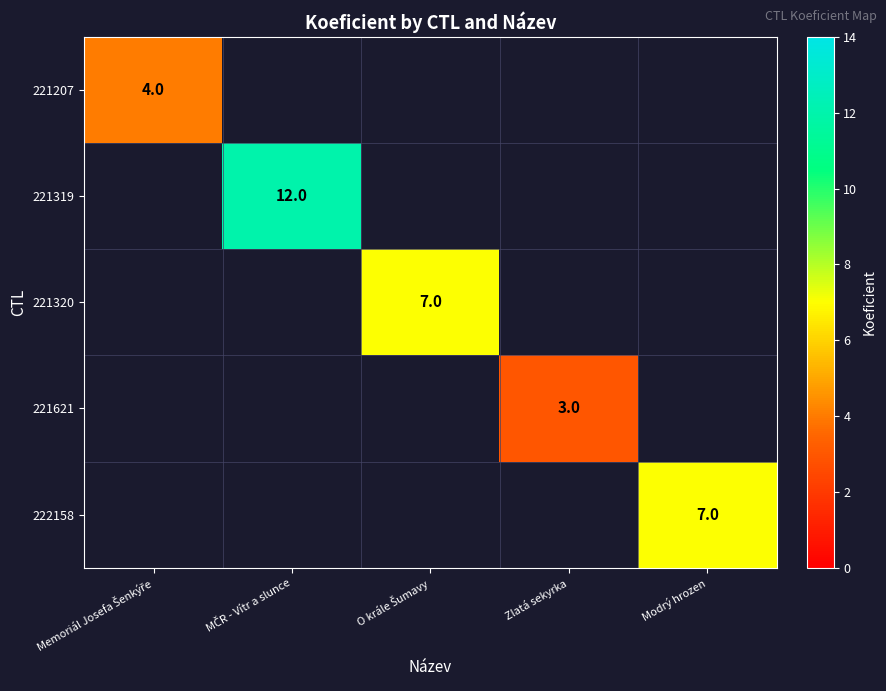

At how many categories does at least one series exceed 9?

1